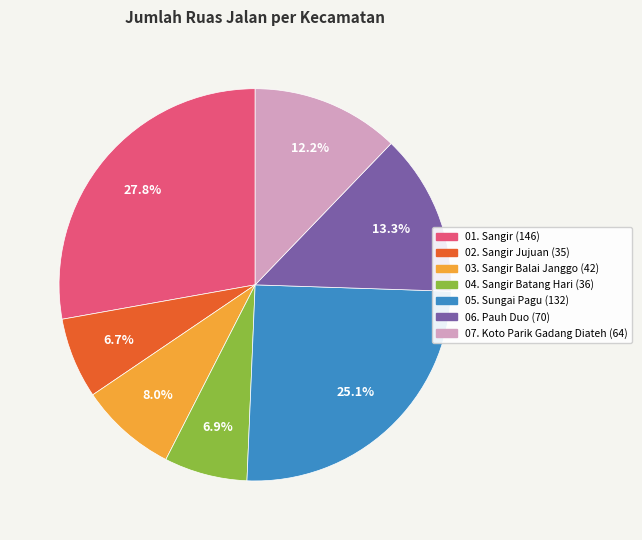

To the nearest percent, what is the difference between the 06. Pauh Duo and 04. Sangir Batang Hari slice percentages?

6%